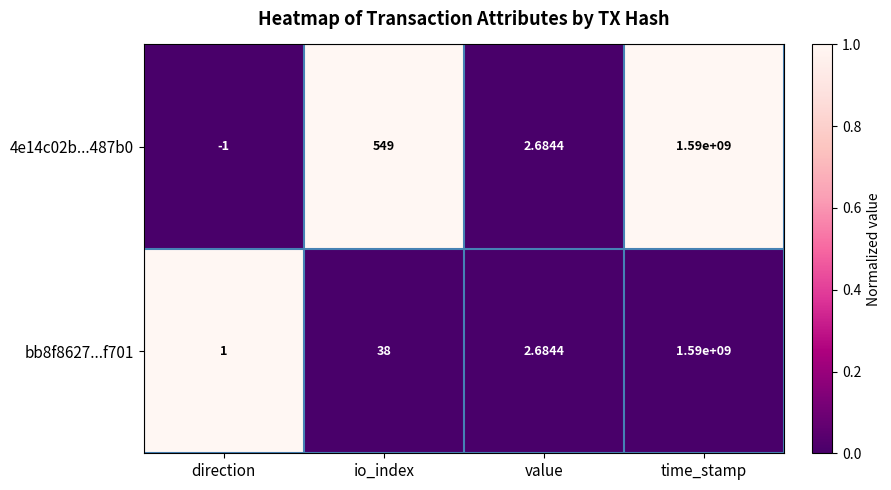

Which label corresponds to the largest value in the chart?

time_stamp